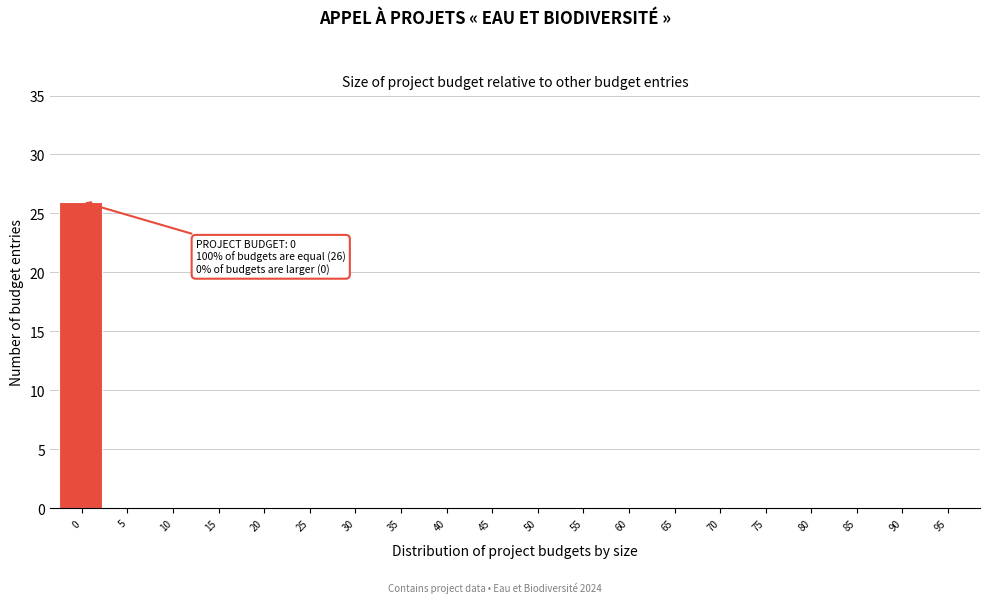

Reading left to right, list all the values displayed in this chart.

0=26	5=0	10=0	15=0	20=0	25=0	30=0	35=0	40=0	45=0	50=0	55=0	60=0	65=0	70=0	75=0	80=0	85=0	90=0	95=0